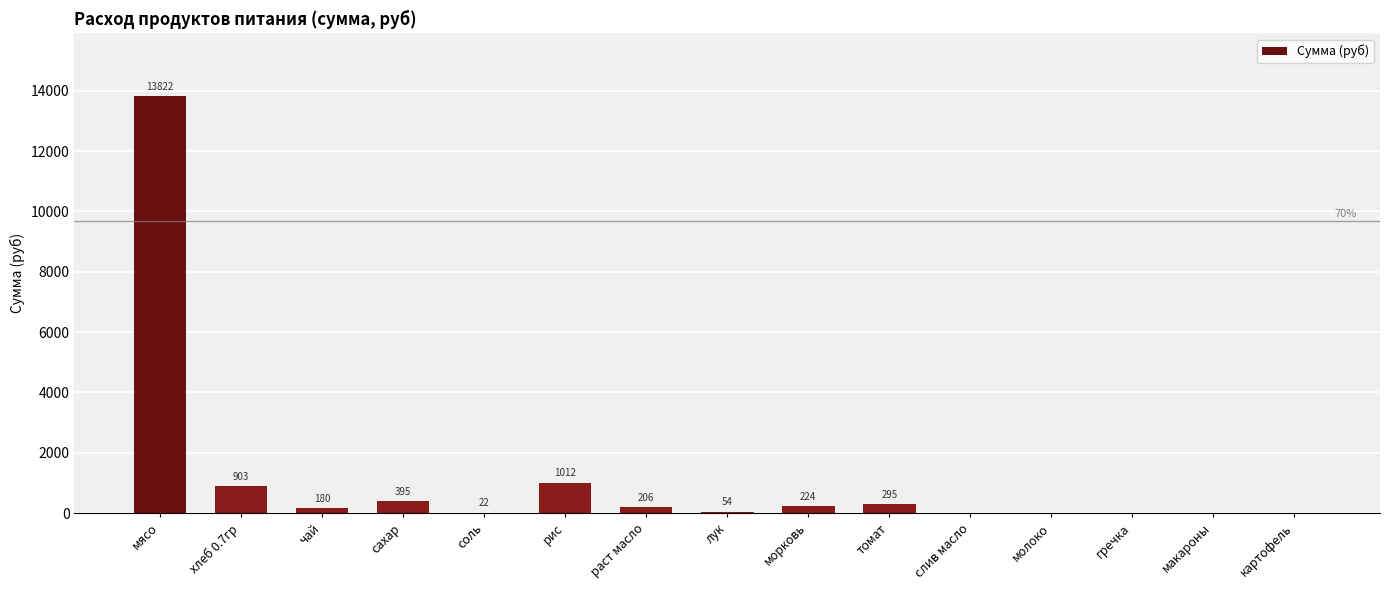

True or false: the data shows -5917.4 at слив масло.

False